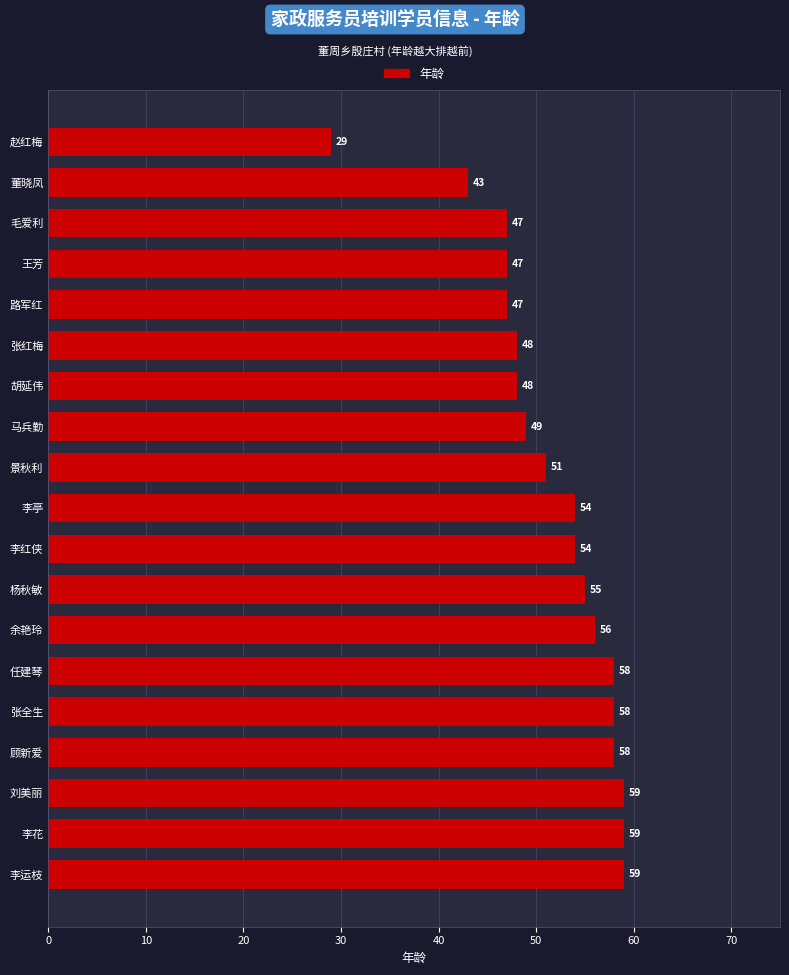

What is the difference between the maximum and second lowest values?

16